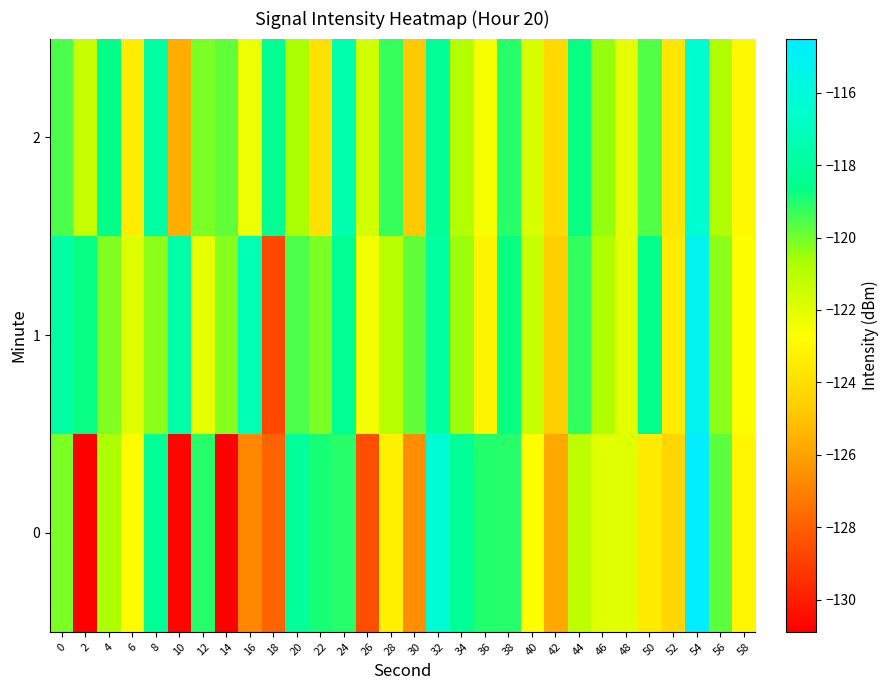

Count the number of data series in this chart.

3